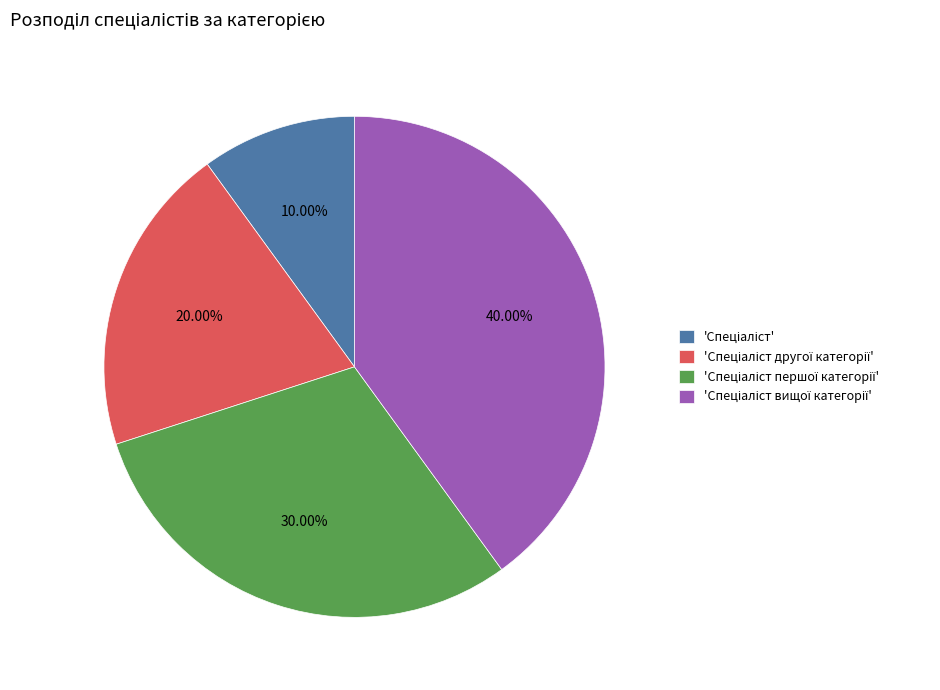

Is there a majority slice in this chart?

No